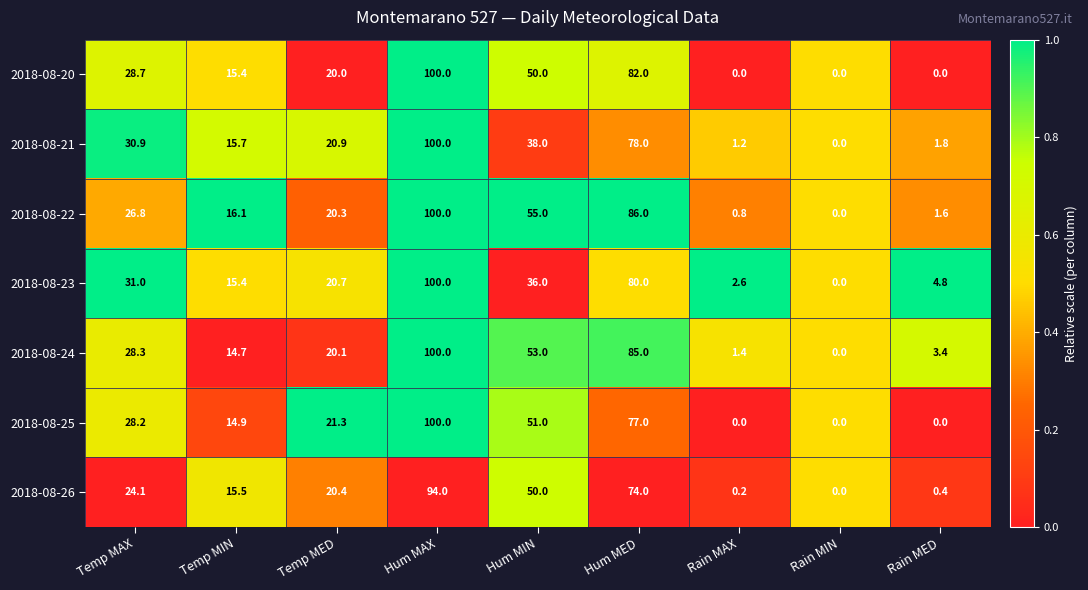

What is the difference between the 2018-08-22 values at Temp MAX and Hum MED?

59.2